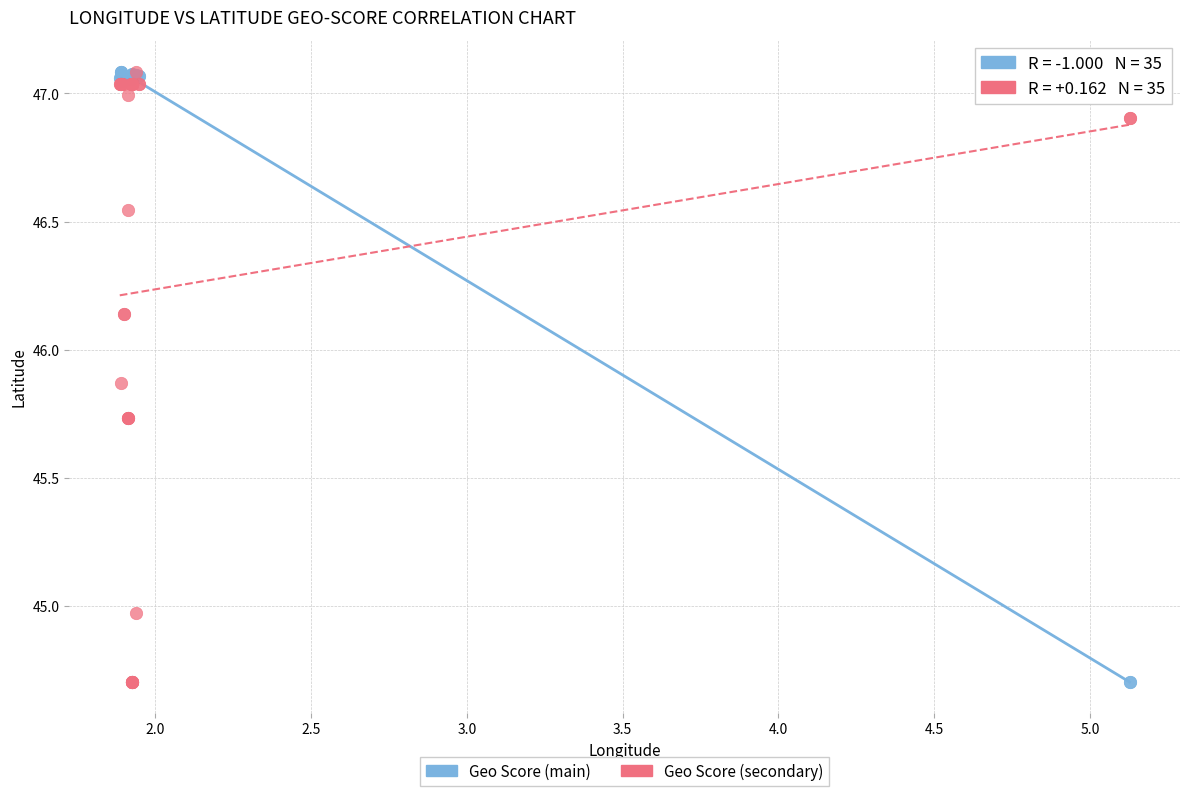

What are all the series names shown in the legend?

Geo Score (main), Geo Score (secondary)